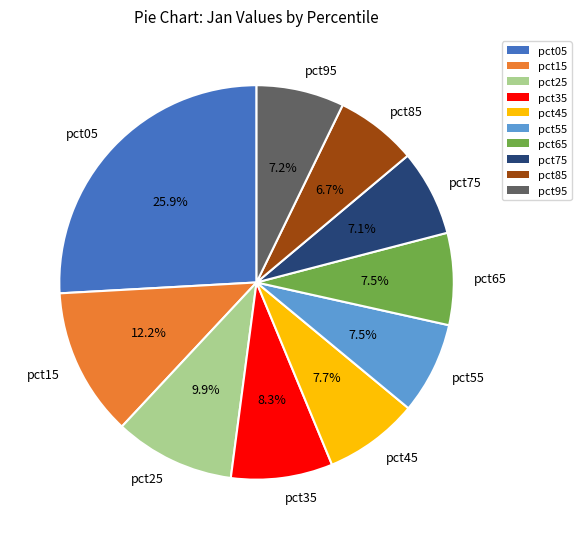

What portion of the pie excludes pct45?

92.3%